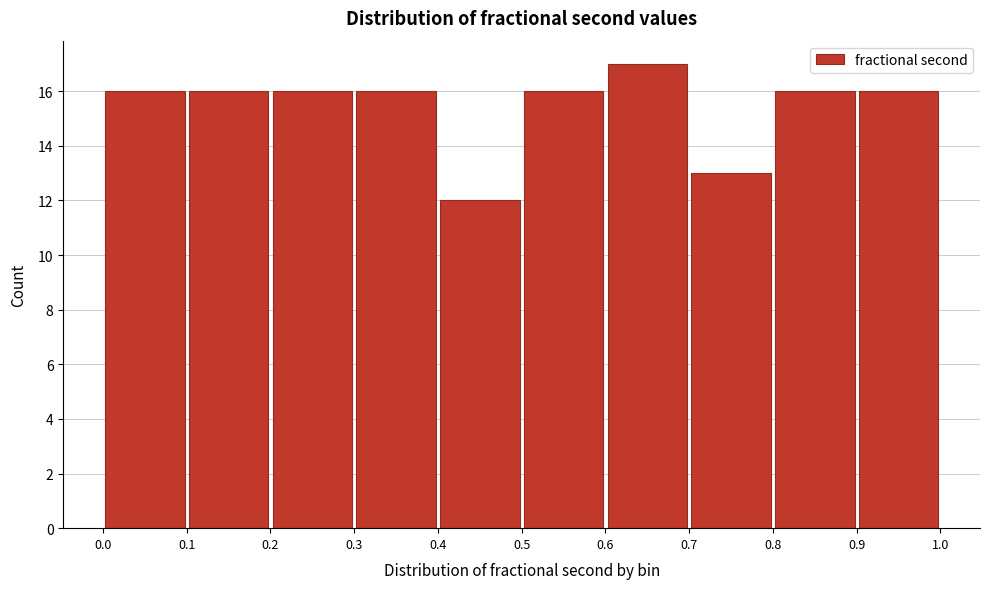

Reading left to right, list every bar in this chart as the range it spans on the x-axis followed by its height. The values are not printed on the chart, so give them approximately, as read against the axis.

0.0 to 0.1: 16
0.1 to 0.2: 16
0.2 to 0.3: 16
0.3 to 0.4: 16
0.4 to 0.5: 12
0.5 to 0.6: 16
0.6 to 0.7: 17
0.7 to 0.8: 13
0.8 to 0.9: 16
0.9 to 1.0: 16